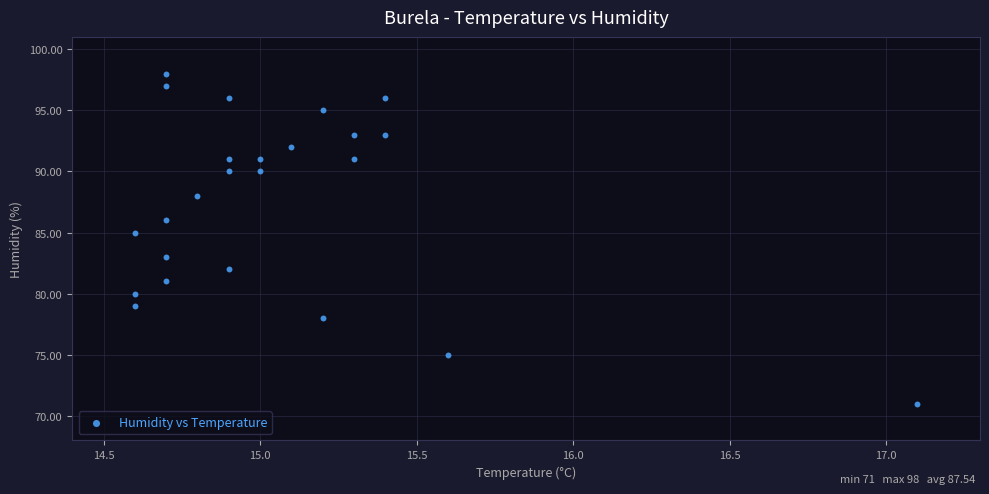

What is the range of Y values (max minus min)?

27